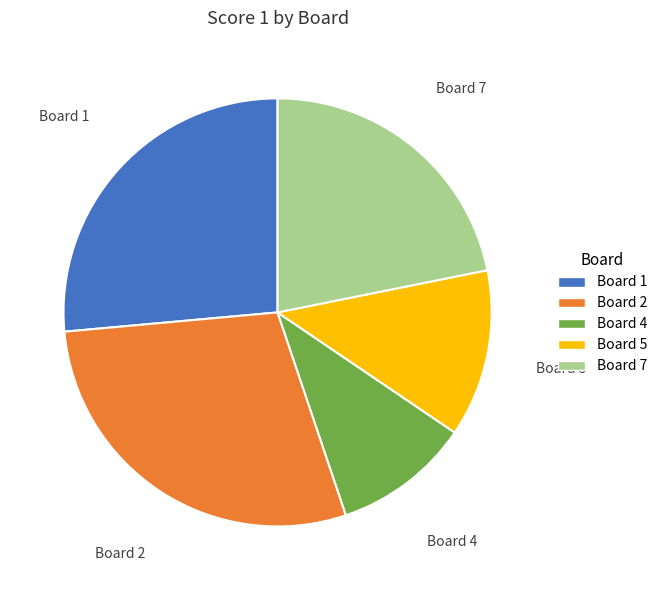

Is there a majority slice in this chart?

No